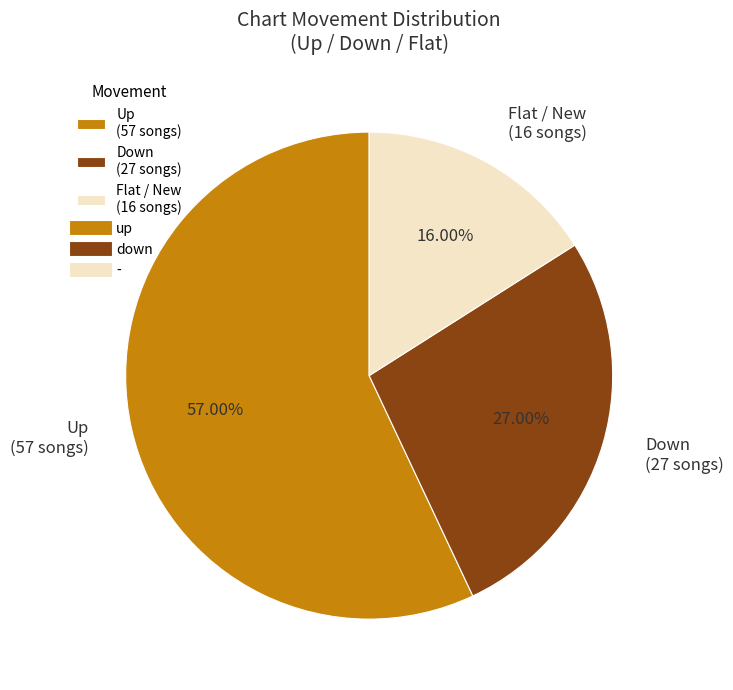

Do Up (57 songs) and Down (27 songs) together represent more than half of the pie?

Yes